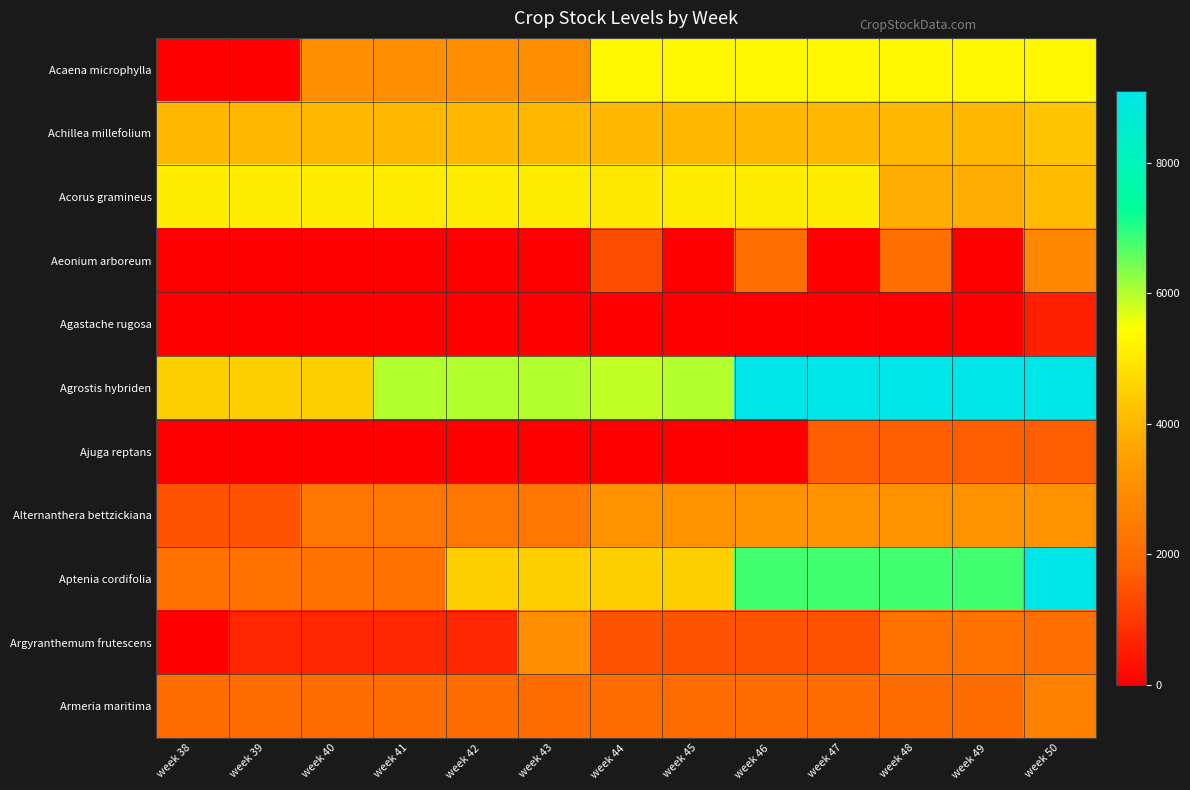

What is the total value across all series at week 42?

27600